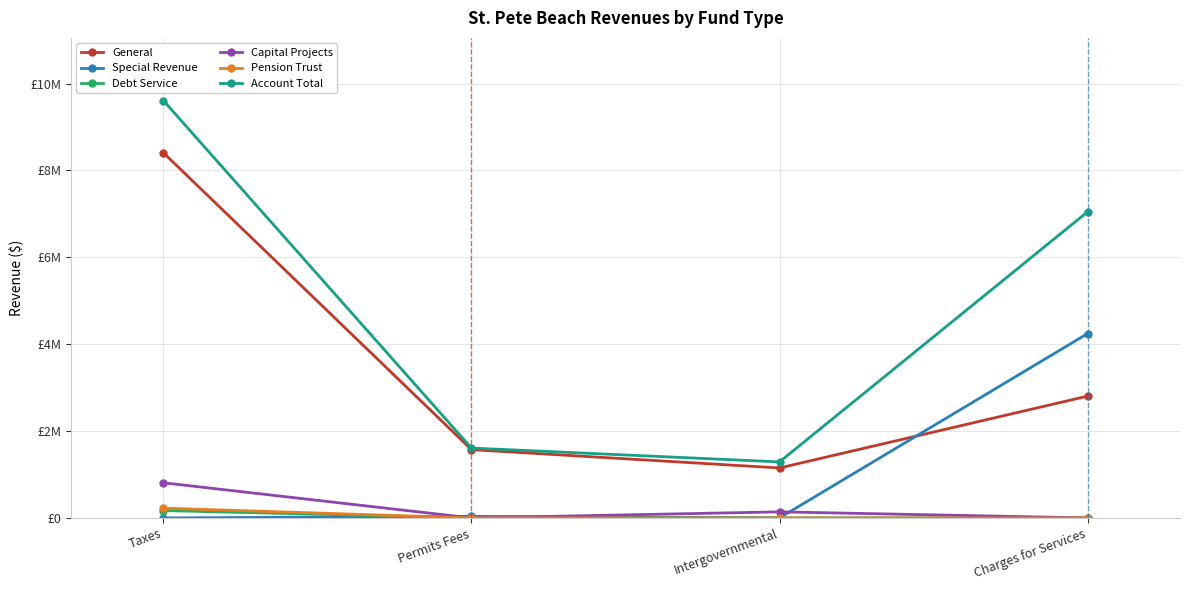

The value of General at Charges for Services is 2804011. True or false?

True